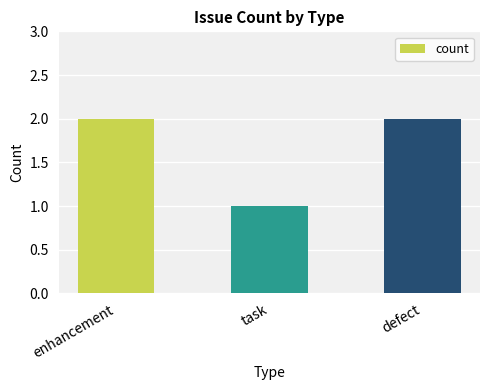

Reading left to right, list all the values displayed in this chart.

enhancement=2	task=1	defect=2